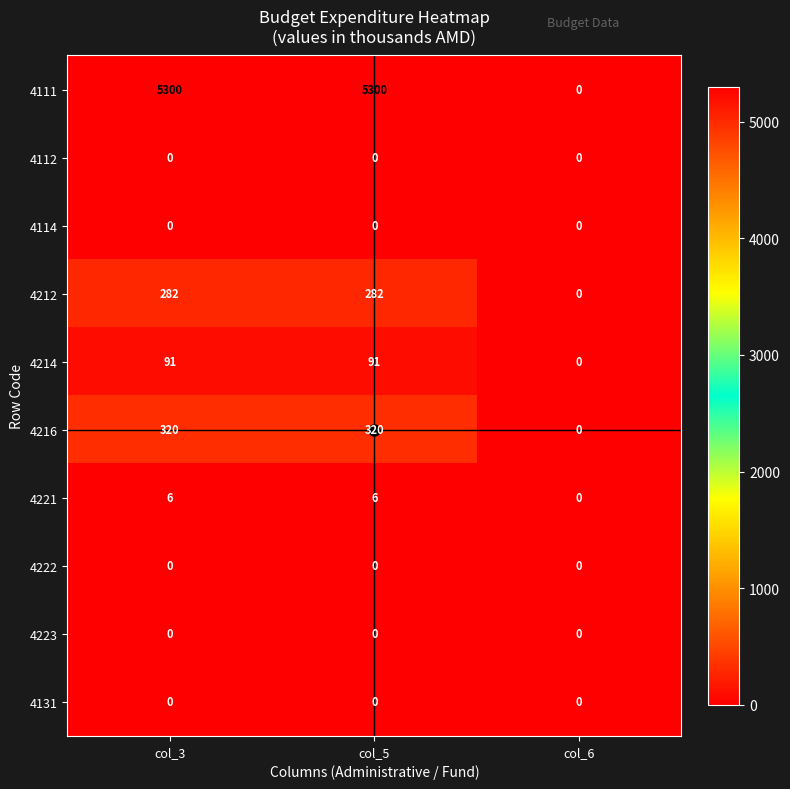

Which series has the largest total across all categories?

4111